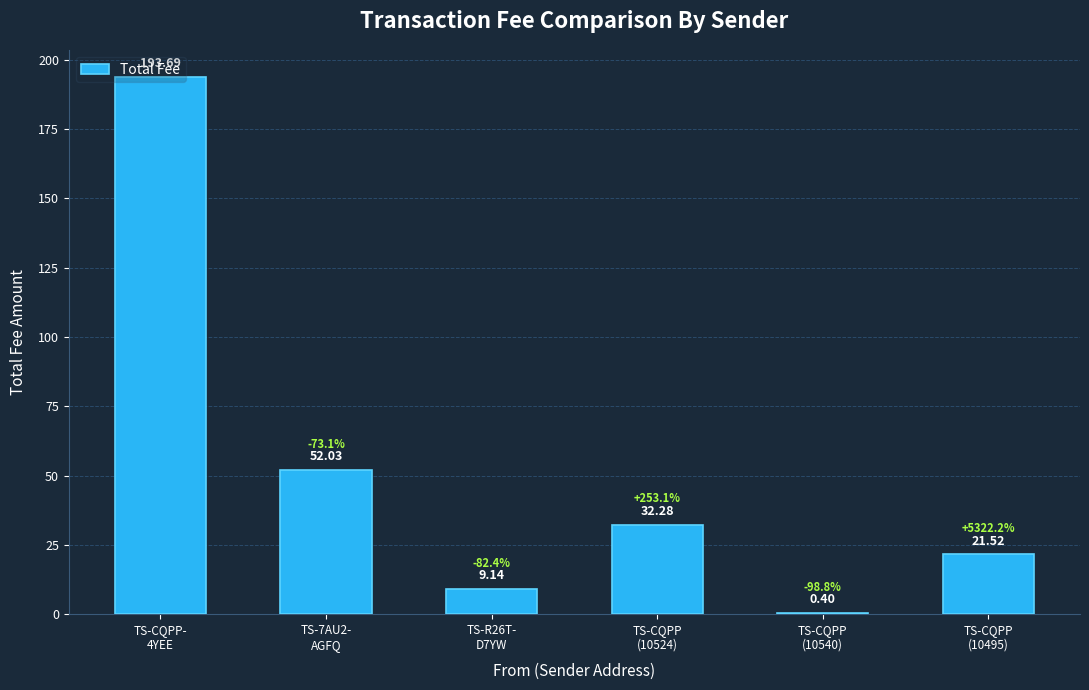

Count the number of data series in this chart.

1